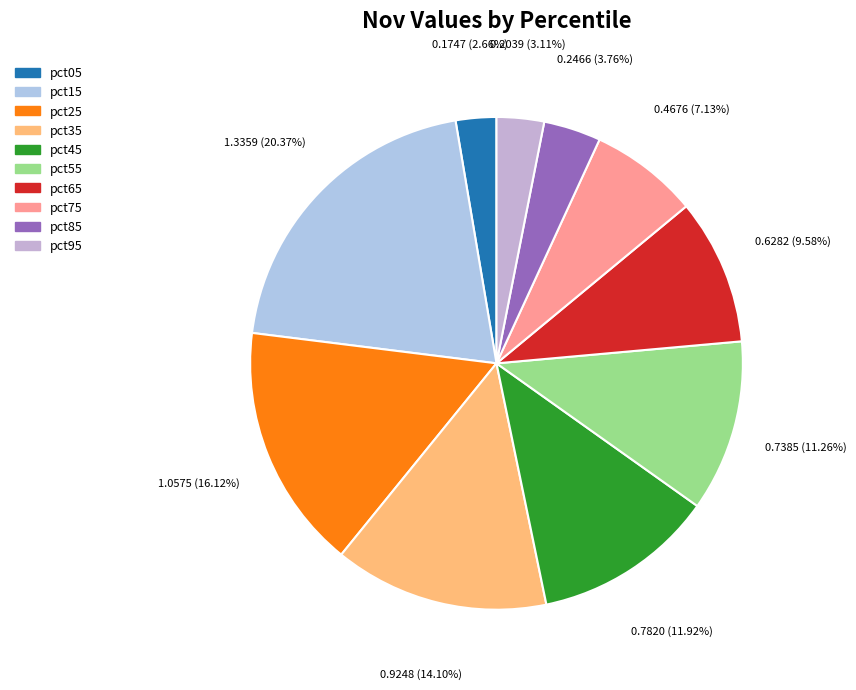

What portion of the pie excludes pct35?

85.9%